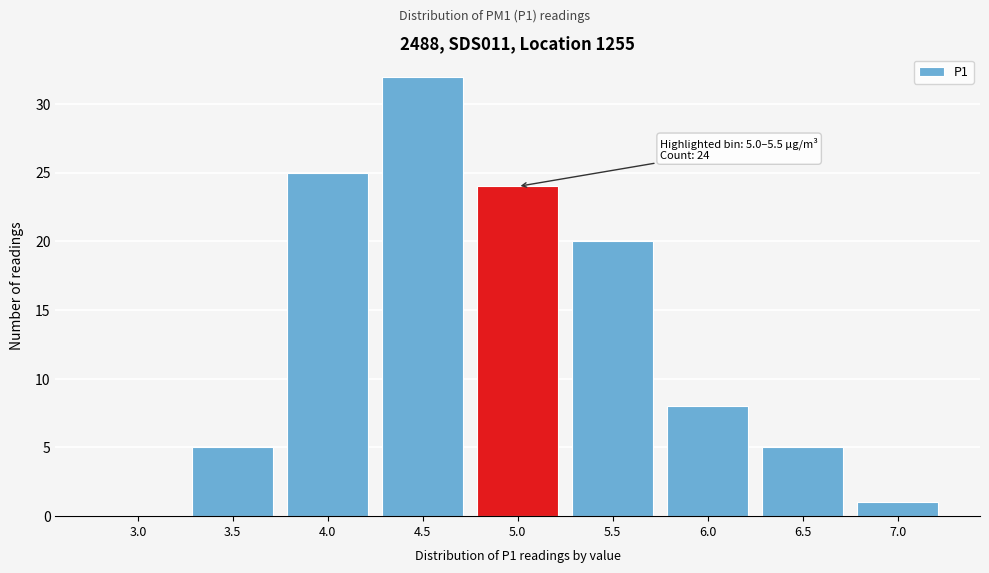

Reading right to left, list all the values displayed in this chart.

7.0=1	6.5=5	6.0=8	5.5=20	5.0=24	4.5=32	4.0=25	3.5=5	3.0=0